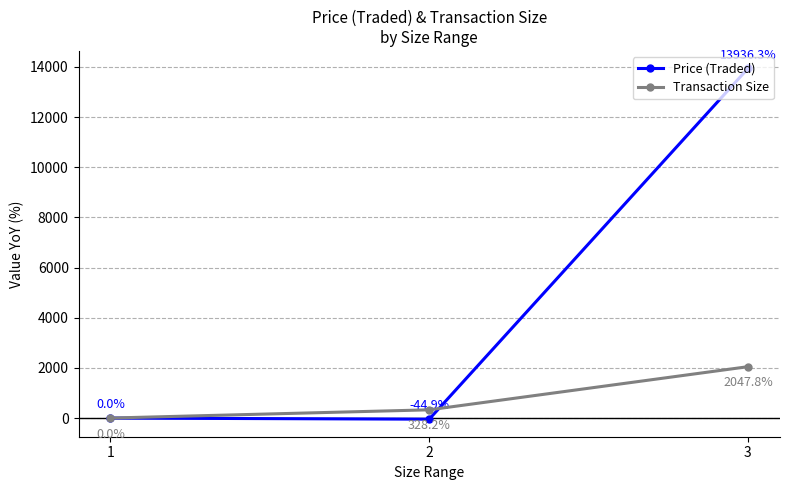

What is the average value of the Transaction Size series?

792.0